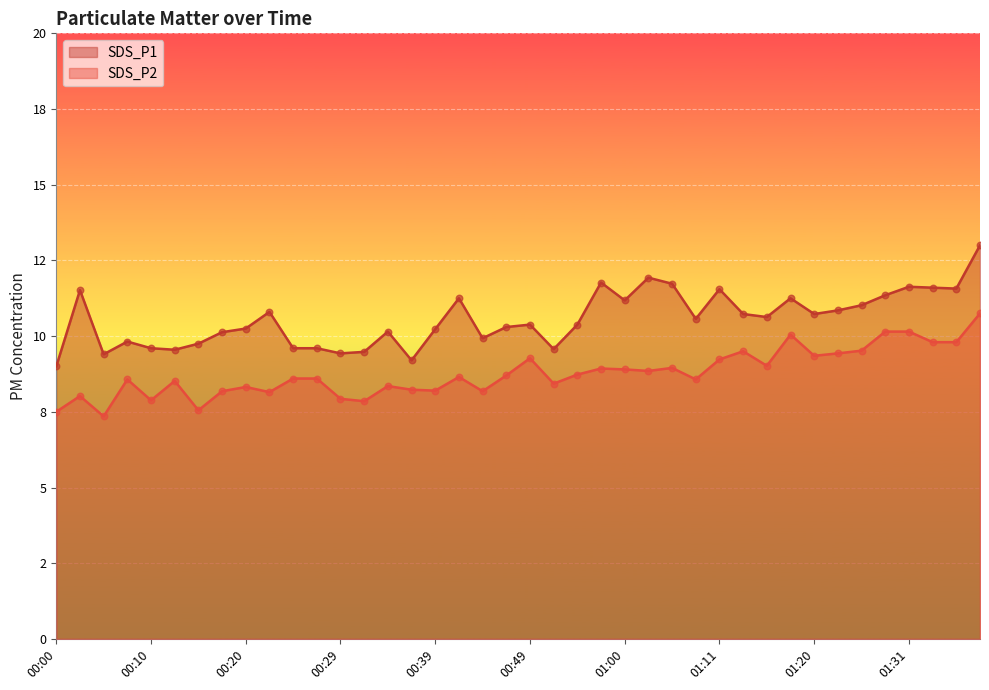

Which series has the largest total across all categories?

SDS_P1